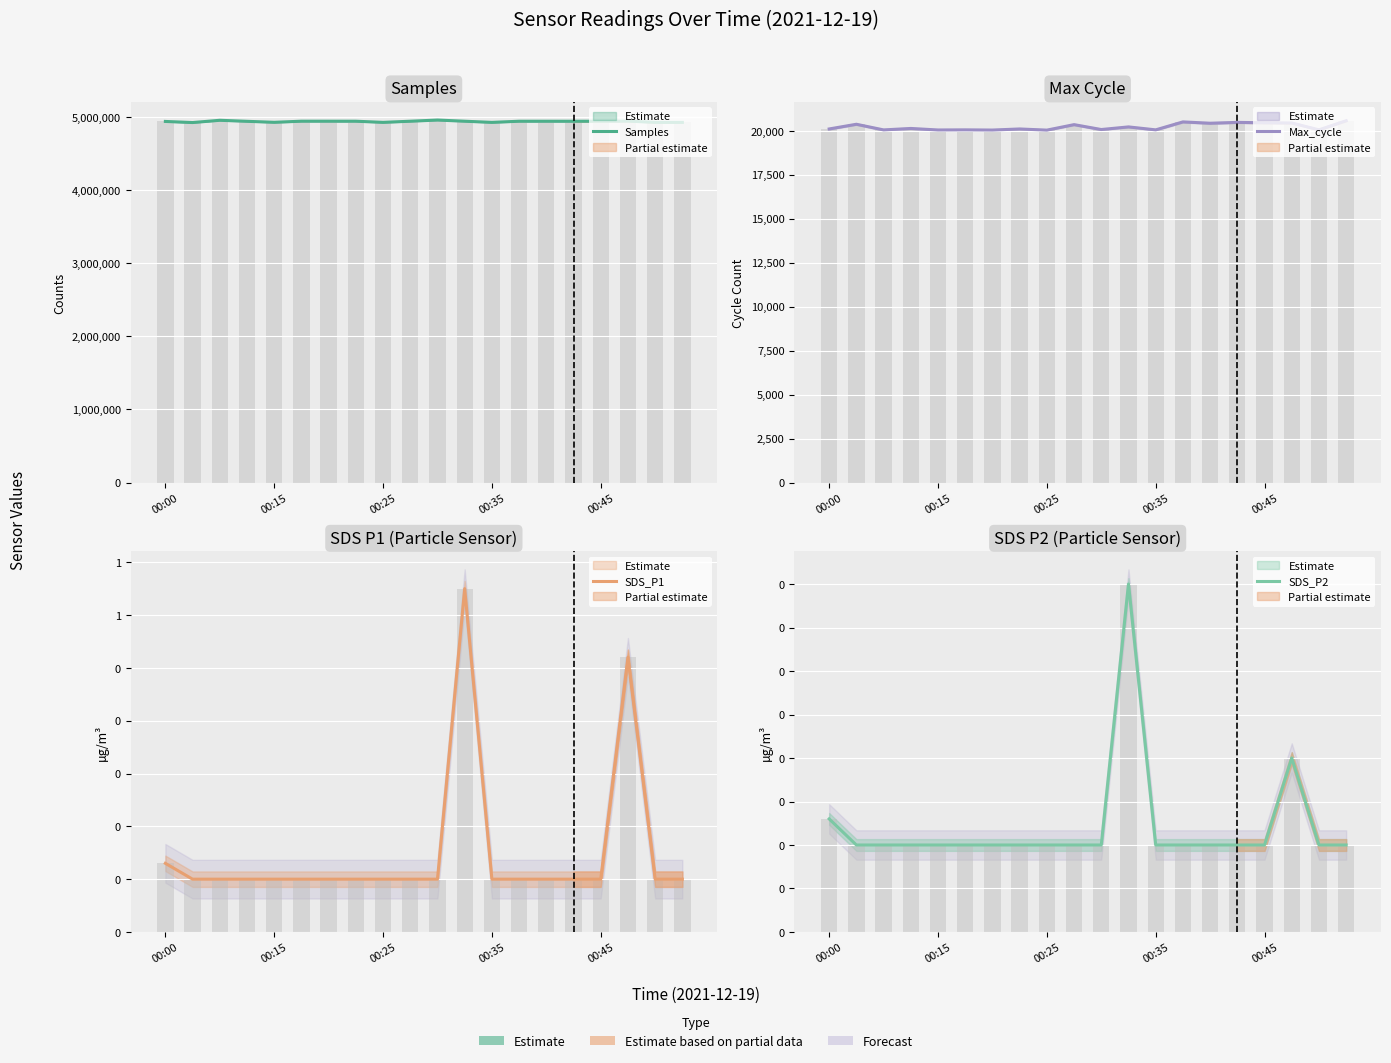

Which series has the largest range (max minus min)?

Samples